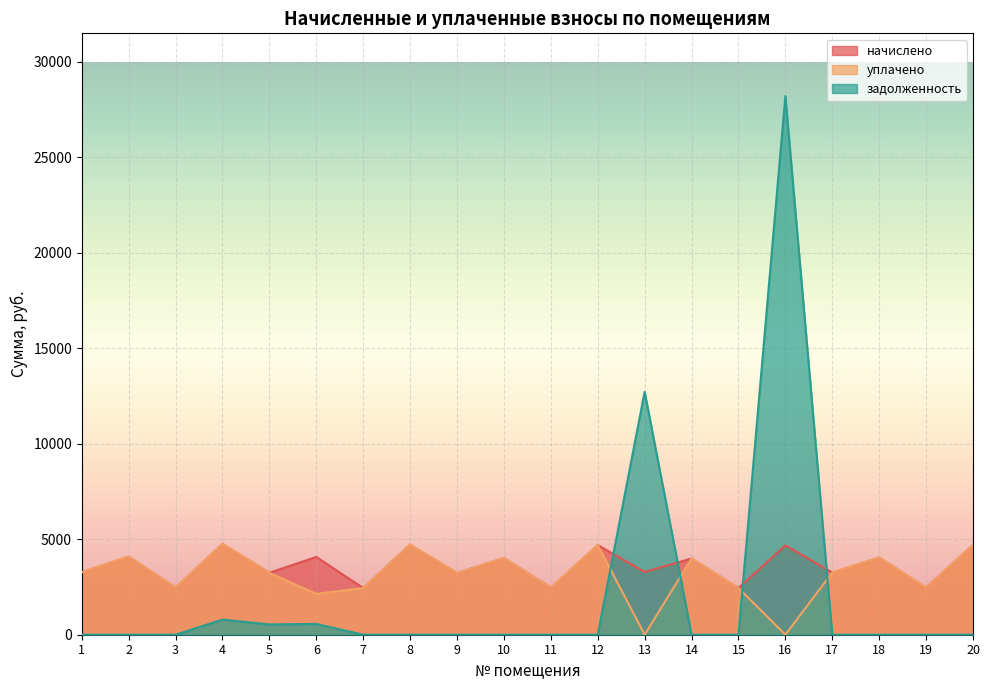

Rank the categories by уплачено value from lowest to highest.

13, 16, 6, 7, 15, 11, 3, 19, 9, 5, 17, 1, 14, 10, 18, 2, 12, 20, 8, 4